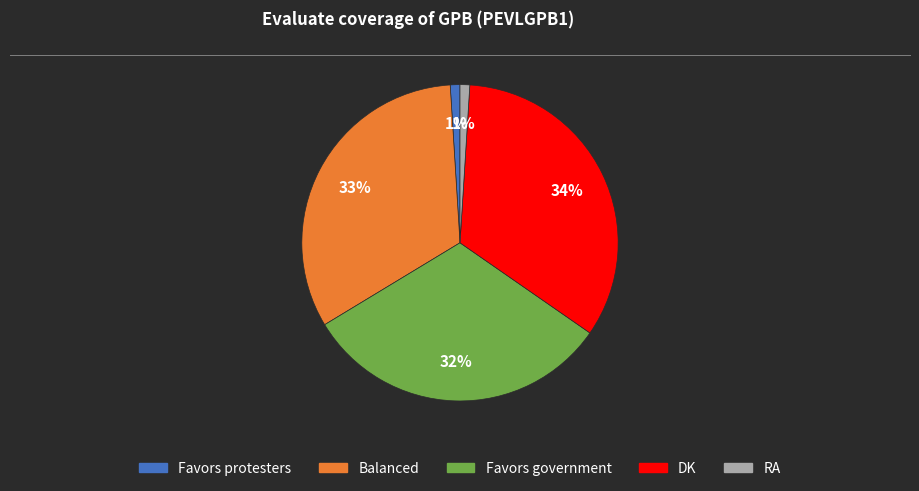

What percentage is the Balanced slice, to the nearest percent?

33%